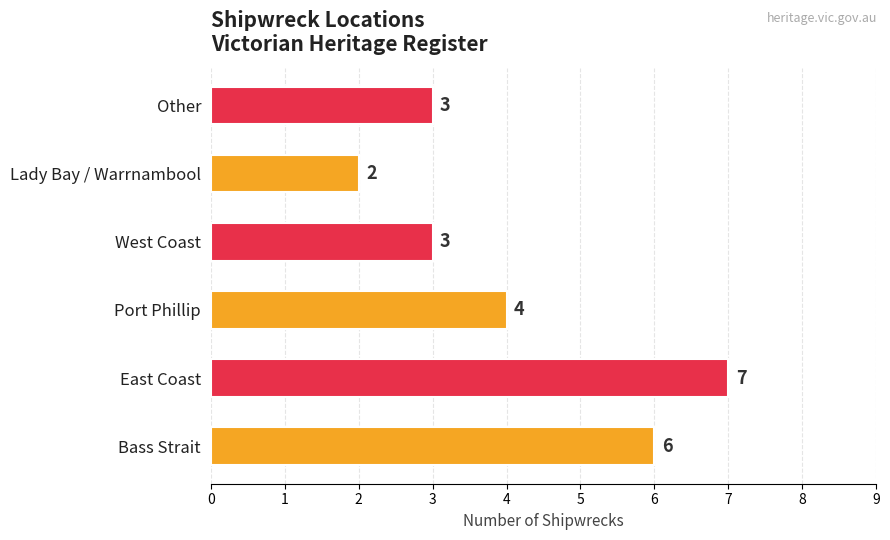

Where is the data nearest to the value 4?

Port Phillip